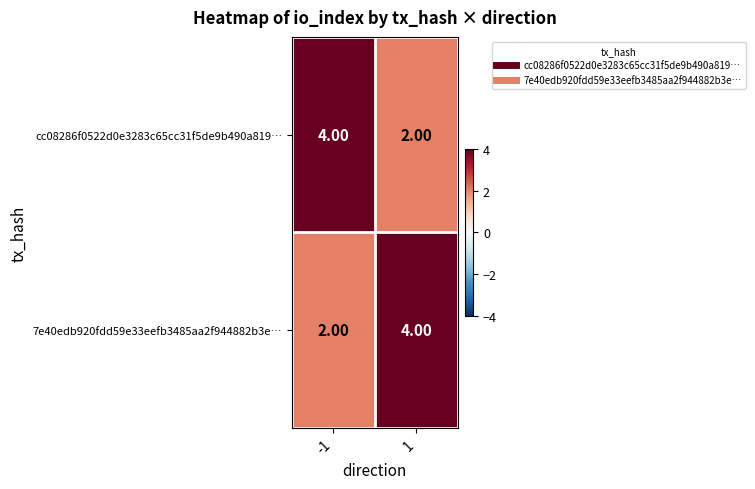

What is the total value across all series at -1?

6